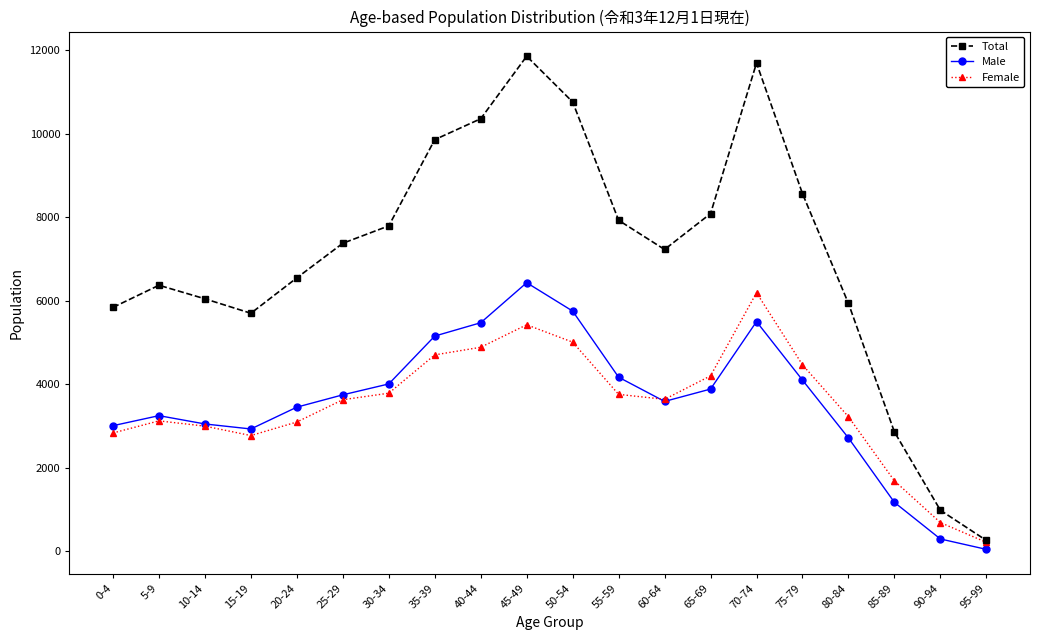

How many interior local peaks does the Male series have?

3